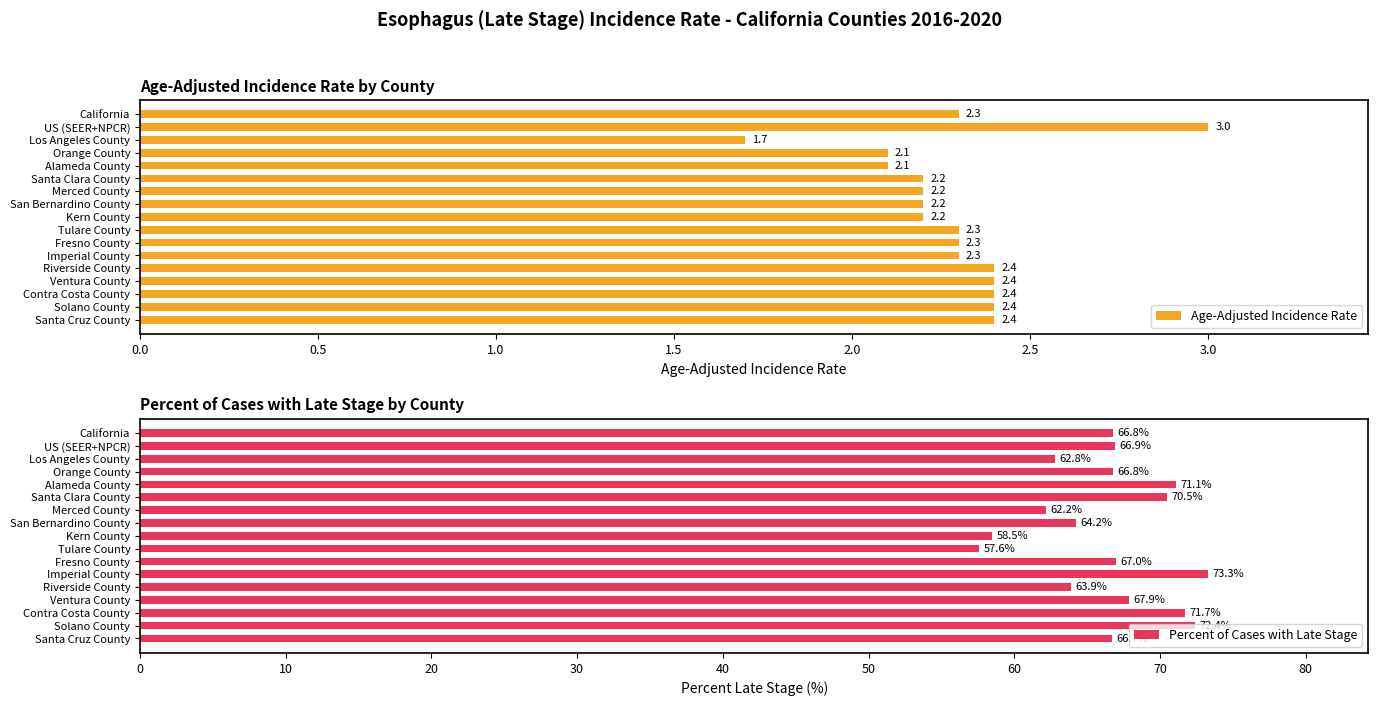

What are all the series names shown in the legend?

Age-Adjusted Incidence Rate, Percent of Cases with Late Stage